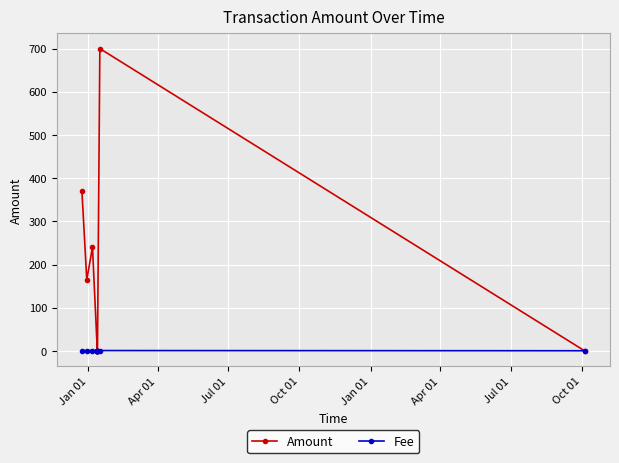

Rank the series by their average value, from highest to lowest.

Amount, Fee